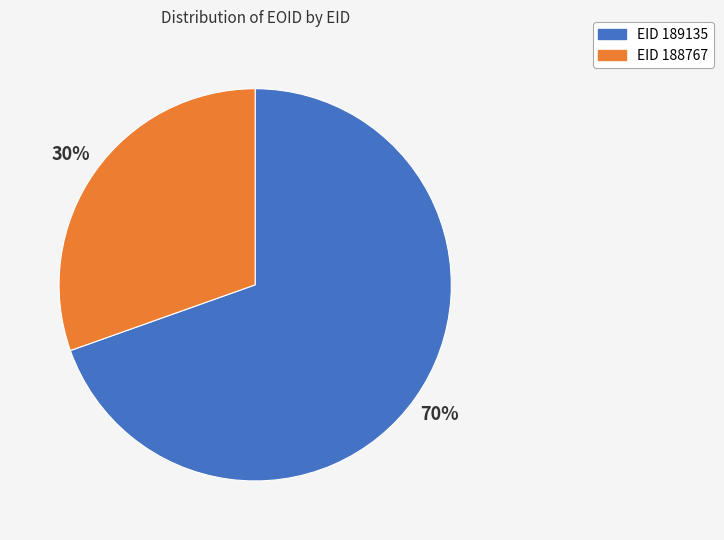

To the nearest percent, what is the average slice percentage?

50%